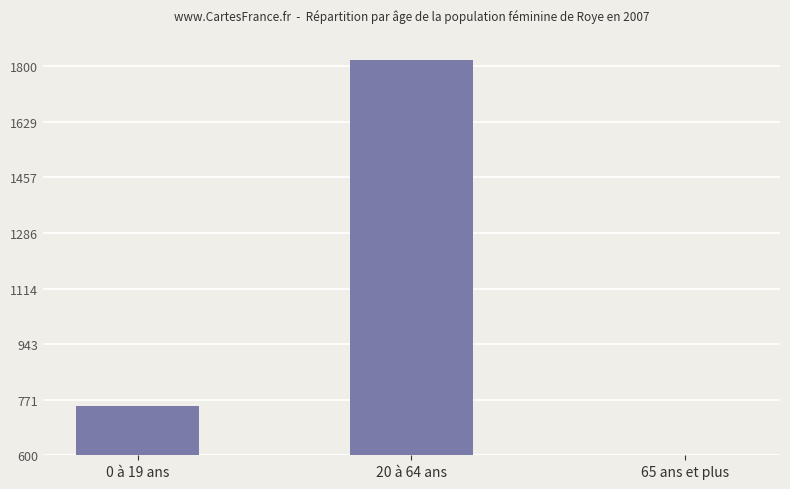

The value at 65 ans et plus is 42. True or false?

False